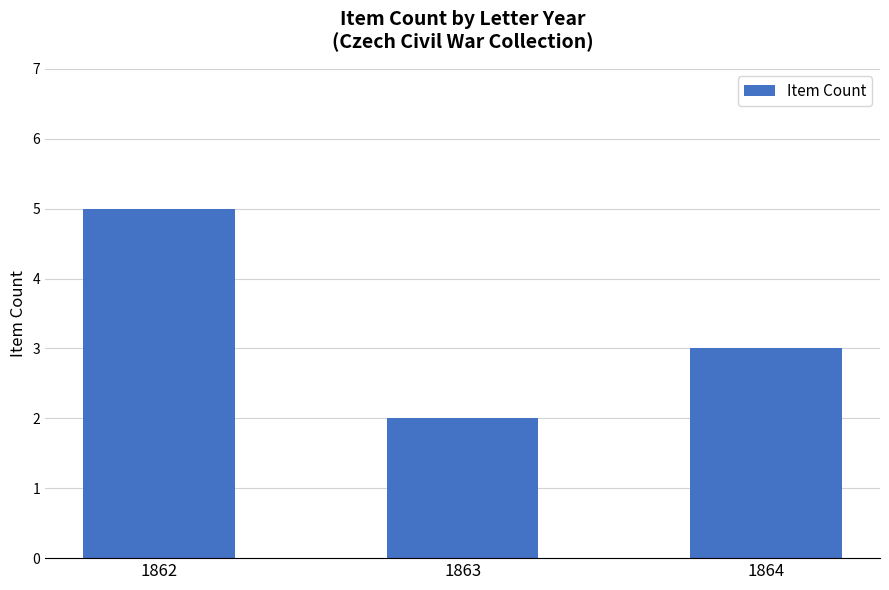

How many data points does each series have?

3